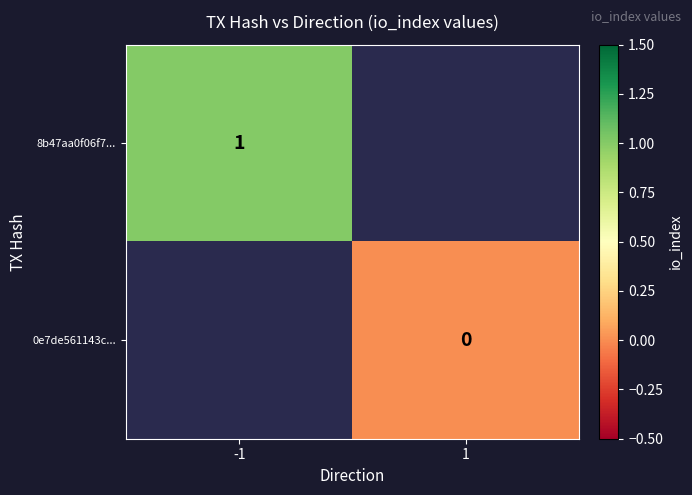

At how many categories does at least one series exceed 0?

1